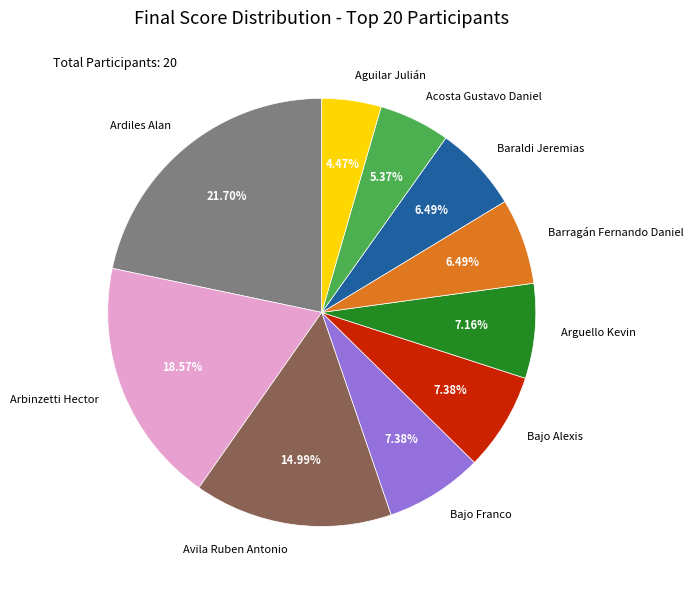

Is the sum of Barragán Fernando Daniel and Avila Ruben Antonio greater than half?

No